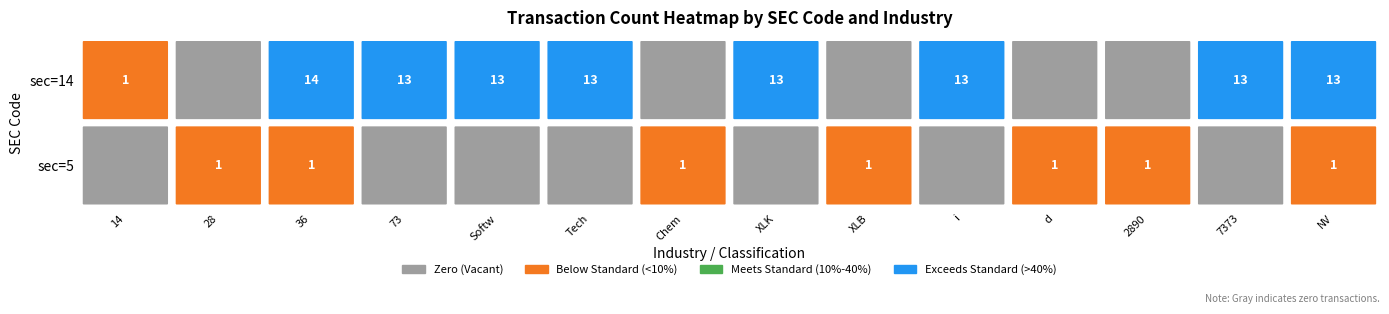

What is the difference between the highest and lowest values at 13?

1